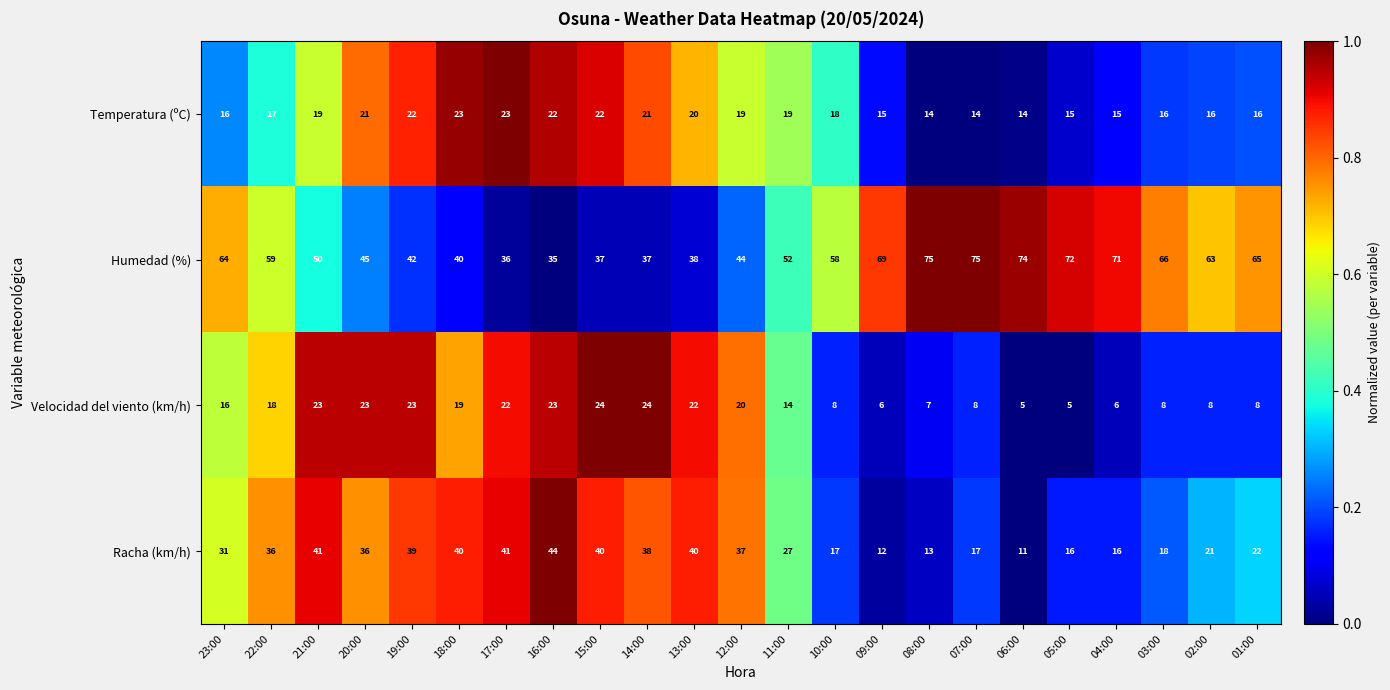

How many distinct data groups are displayed?

4